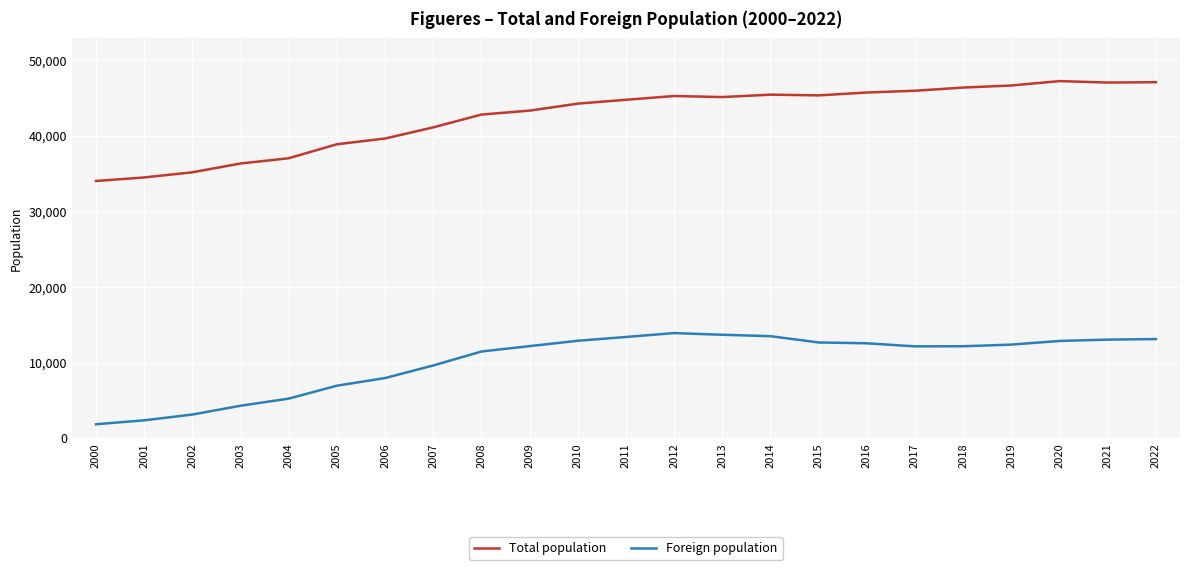

What is the smallest value displayed?

1850